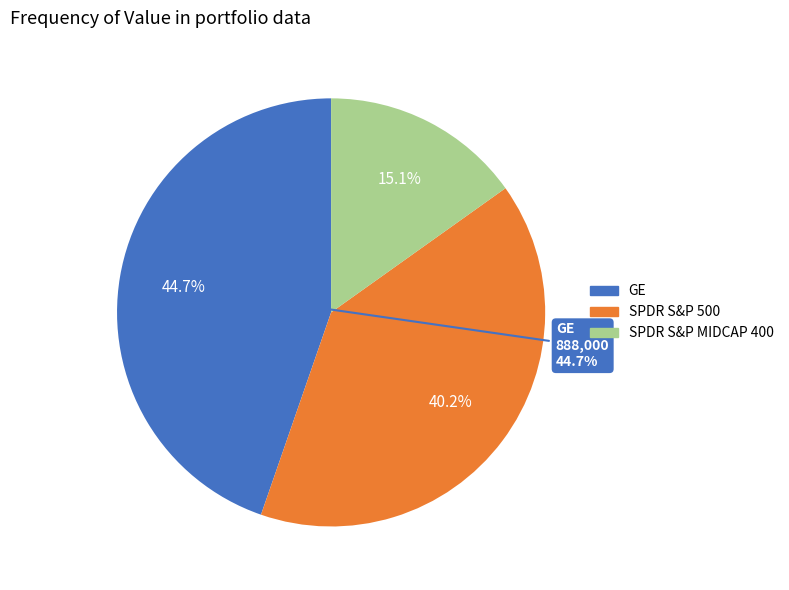

The SPDR S&P 500 slice represents 40% of the pie. True or false?

True